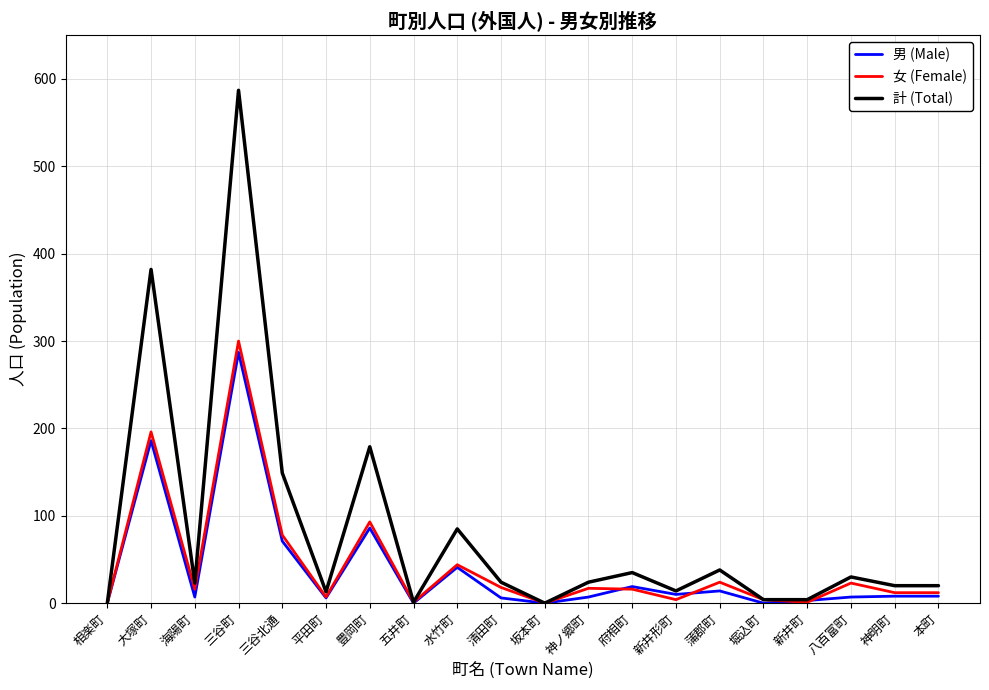

Count the number of data series in this chart.

3